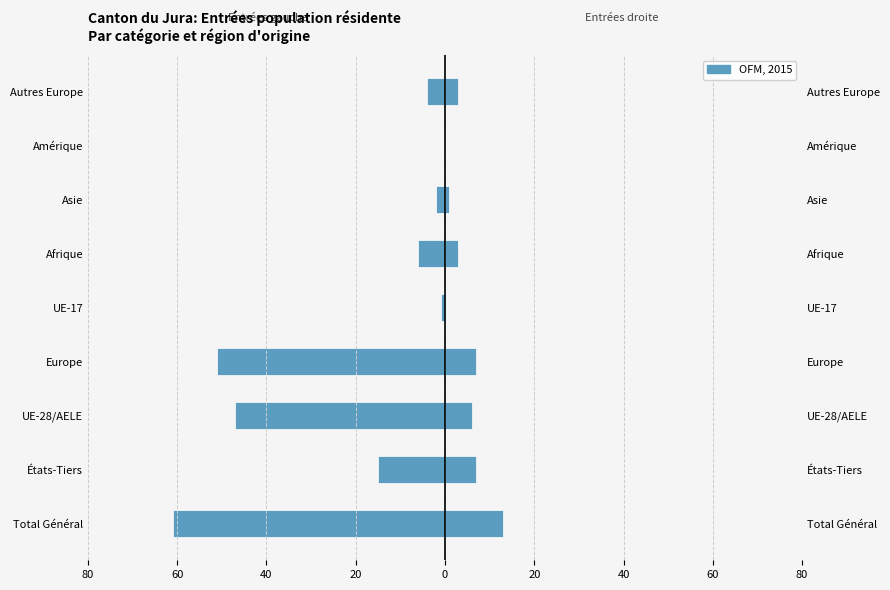

What is the difference between the values at UE-28/AELE and UE-17?

46